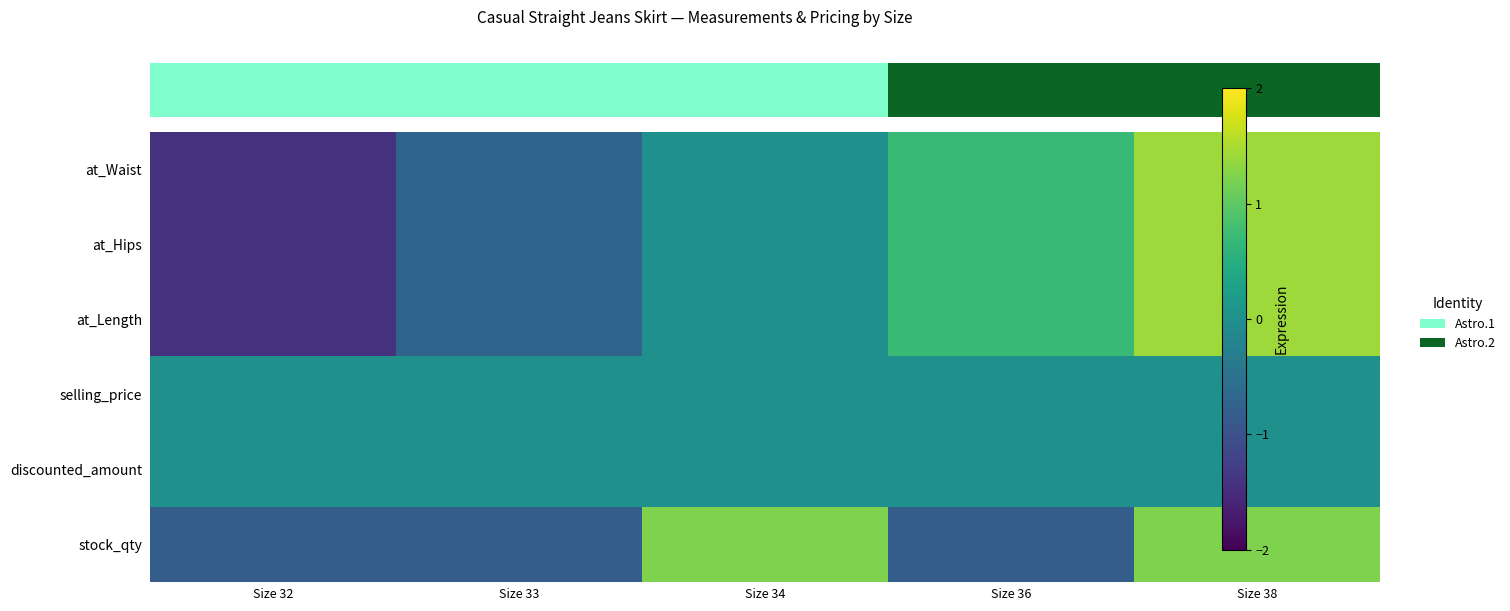

List the series in order of their peak value, lowest first.

selling_price, discounted_amount, stock_qty, at_Waist, at_Hips, at_Length